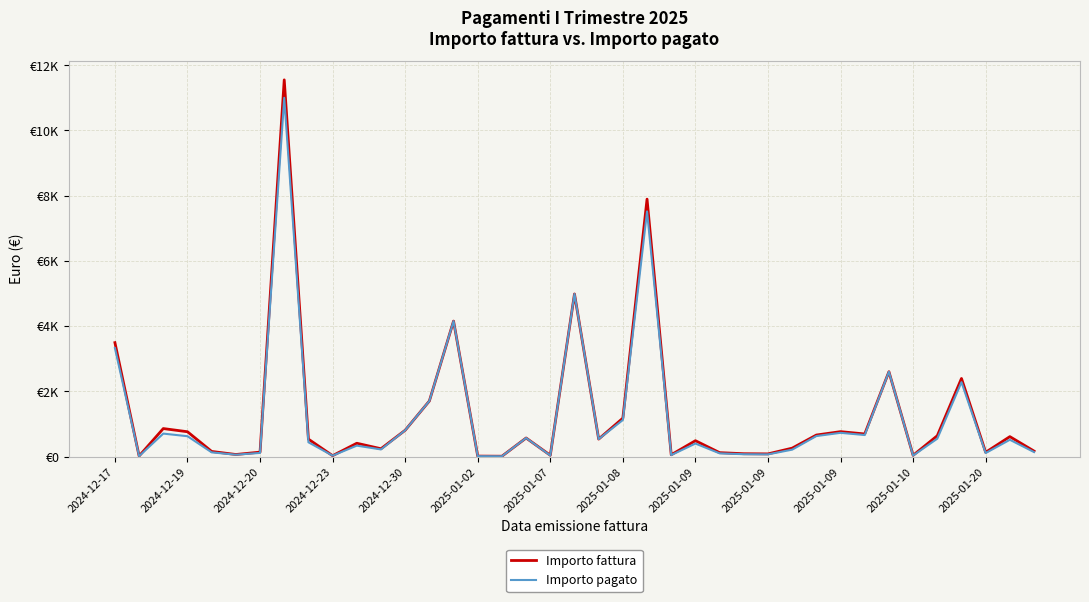

Is this an area chart (filled region under the line)?

No